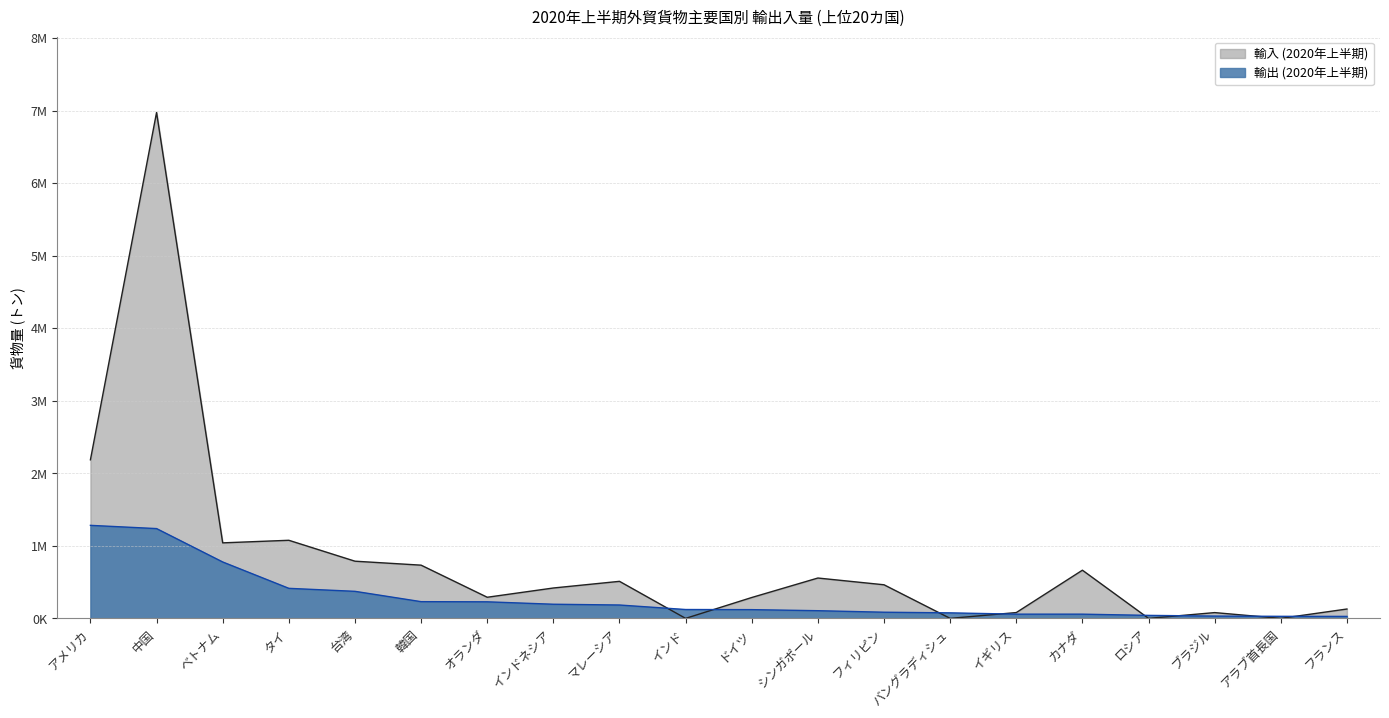

What is the spread (max minus min) of values at カナダ?

606042